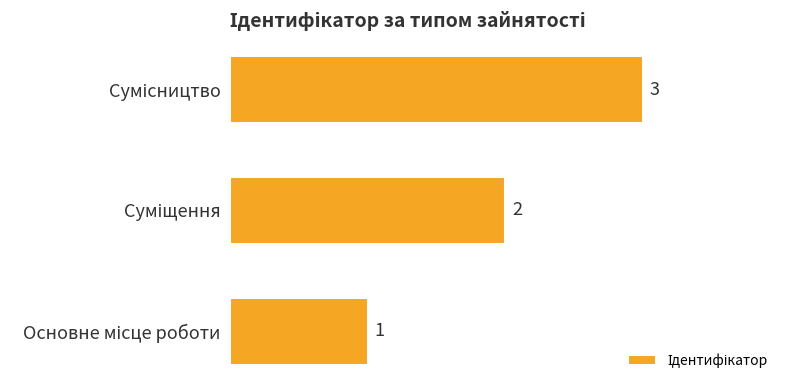

What is the sum of all values?

6